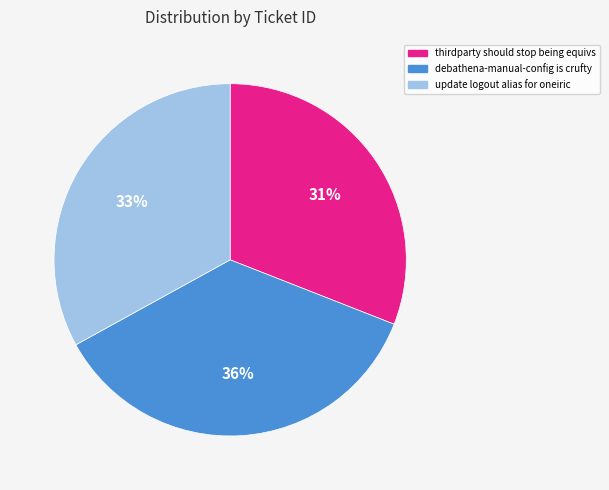

Rank the categories by value from highest to lowest.

debathena-manual-config is crufty, update logout alias for oneiric, thirdparty should stop being equivs